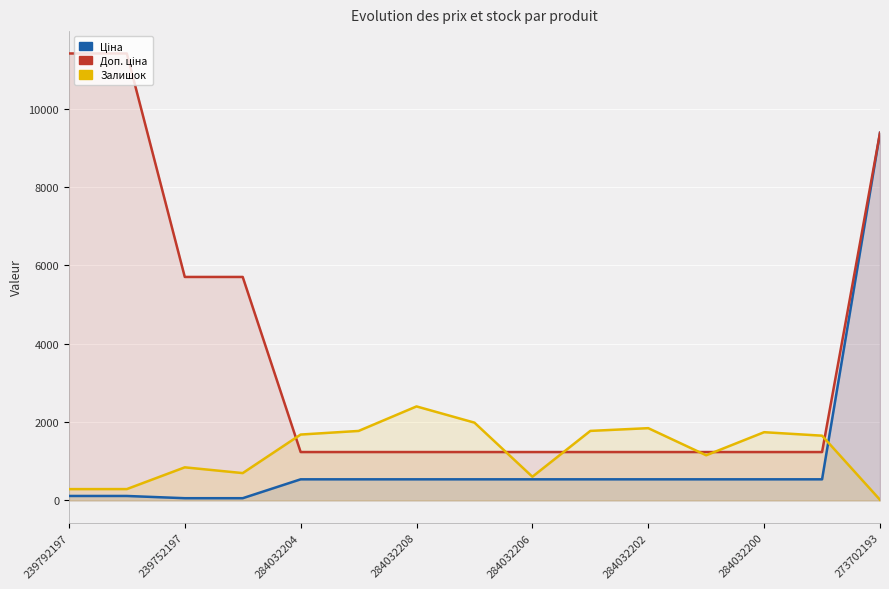

Which has a higher value, 239752197 or 14?

14